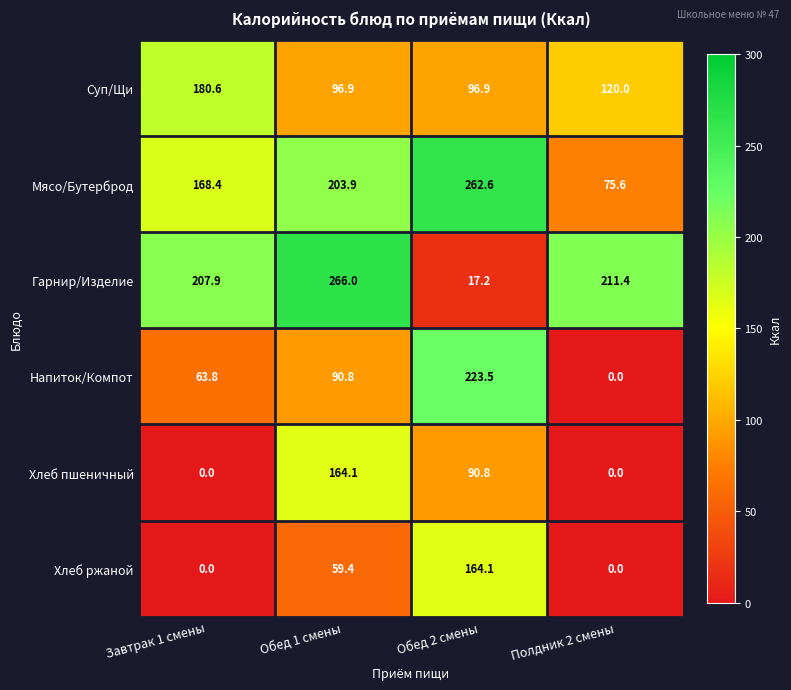

At how many categories does at least one series exceed 42?

4